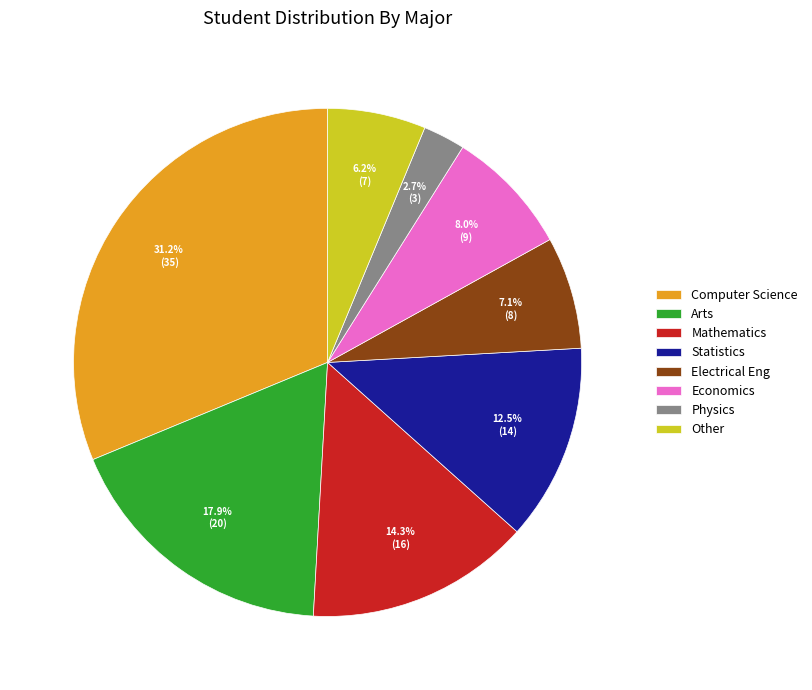

Is it true that Economics is 8% of the pie?

True